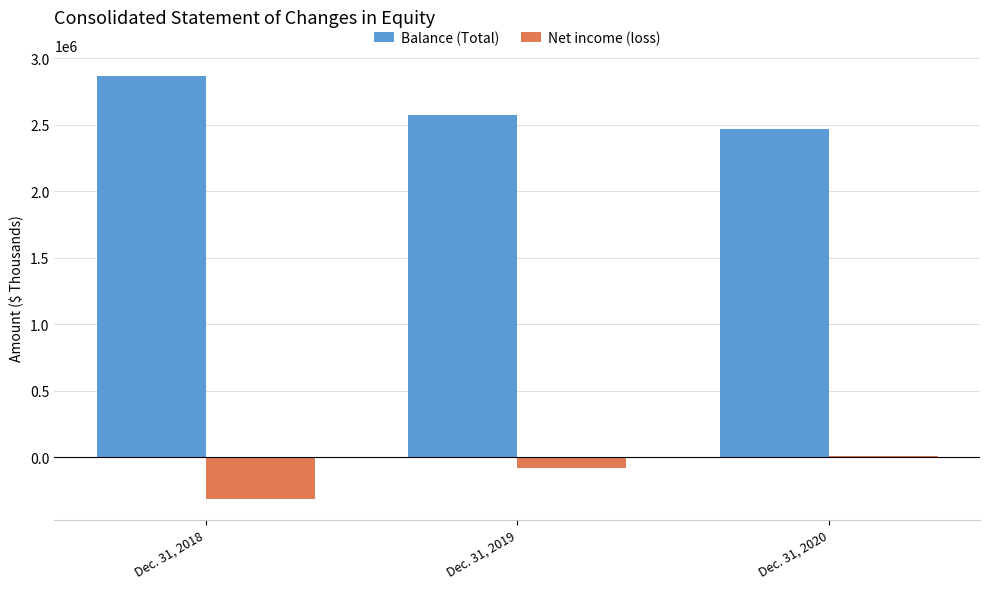

Is the value of Balance (Total) at Dec. 31, 2018 greater than the value of Net income (loss) at Dec. 31, 2018?

Yes